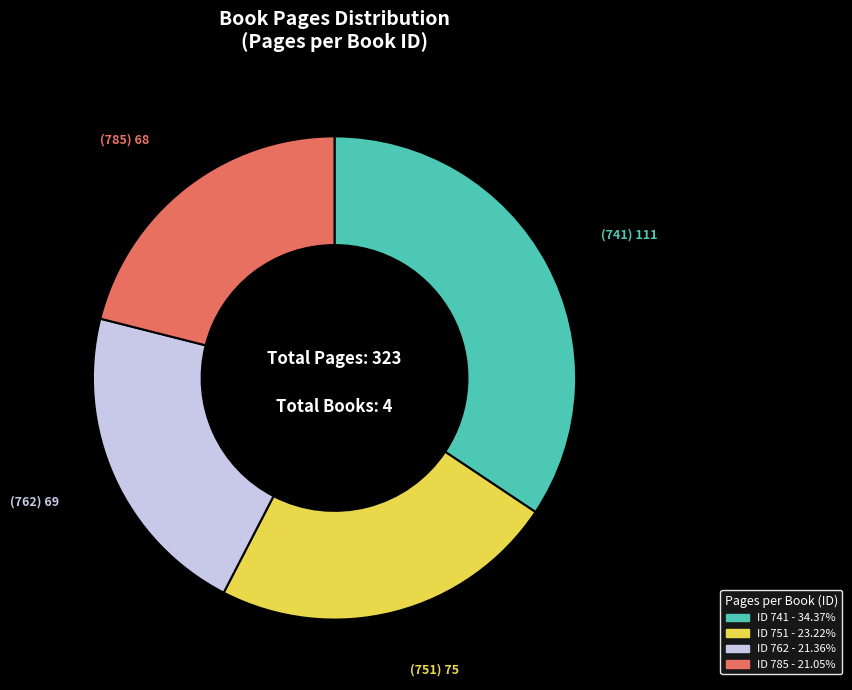

Is there any slice that represents more than half of the pie?

No